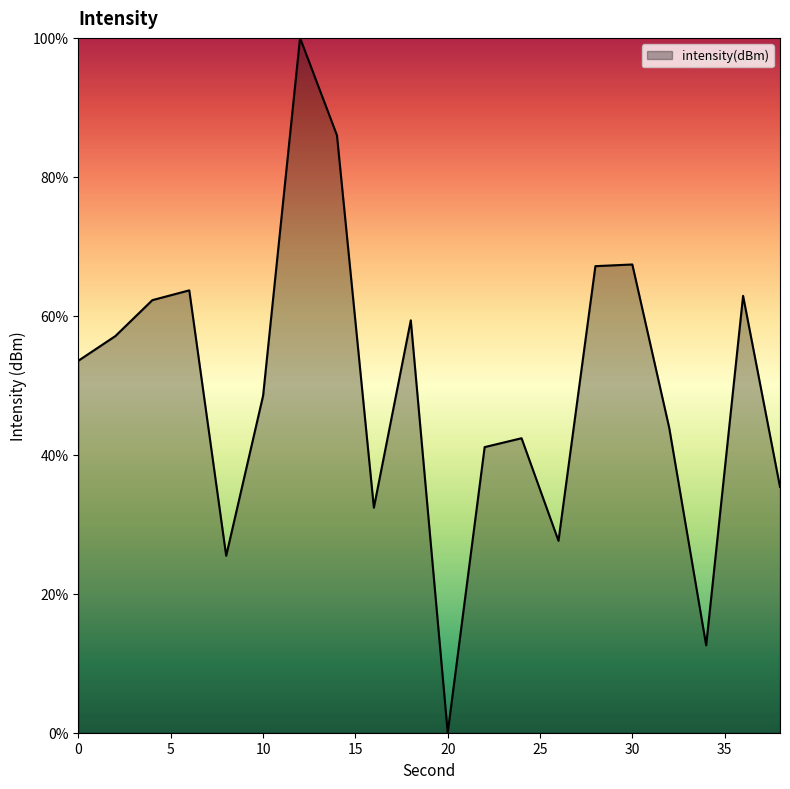

What is the greatest value displayed?

100.0